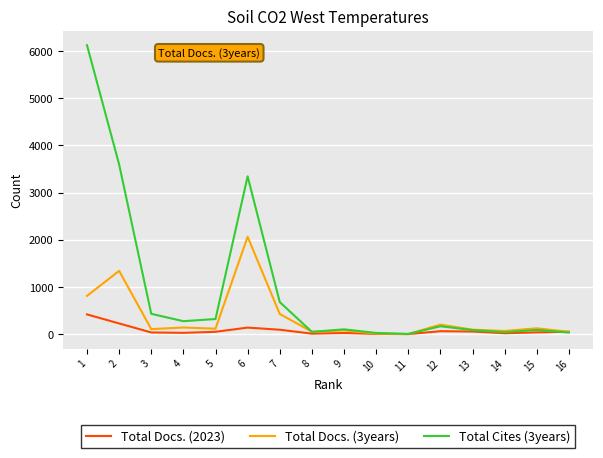

Which series has the largest range (max minus min)?

Total Cites (3years)